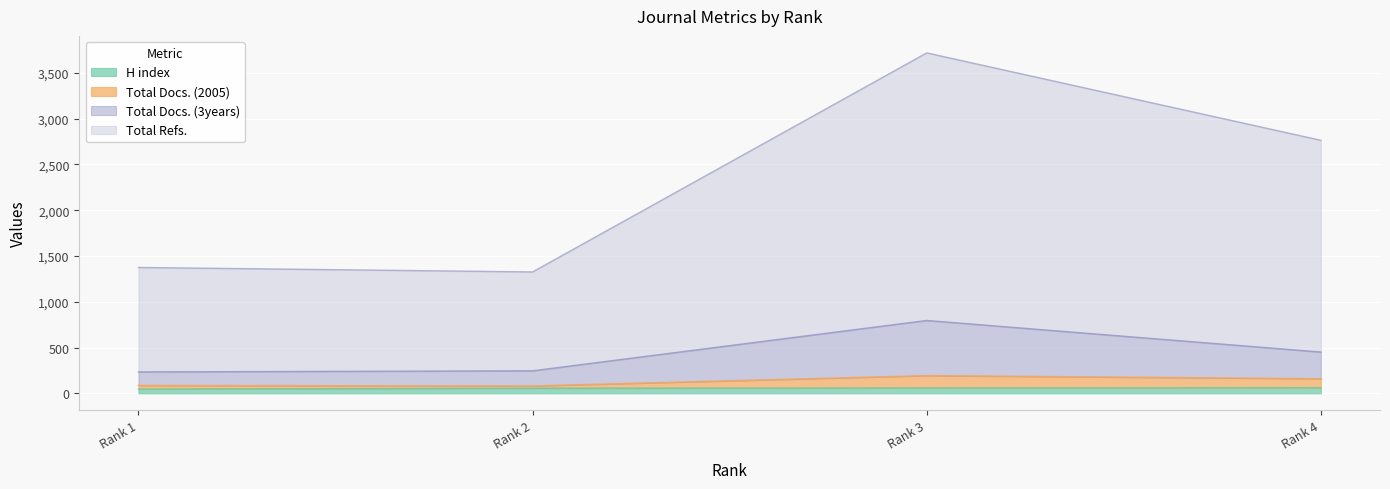

Does the chart display data point markers on the line(s)?

No